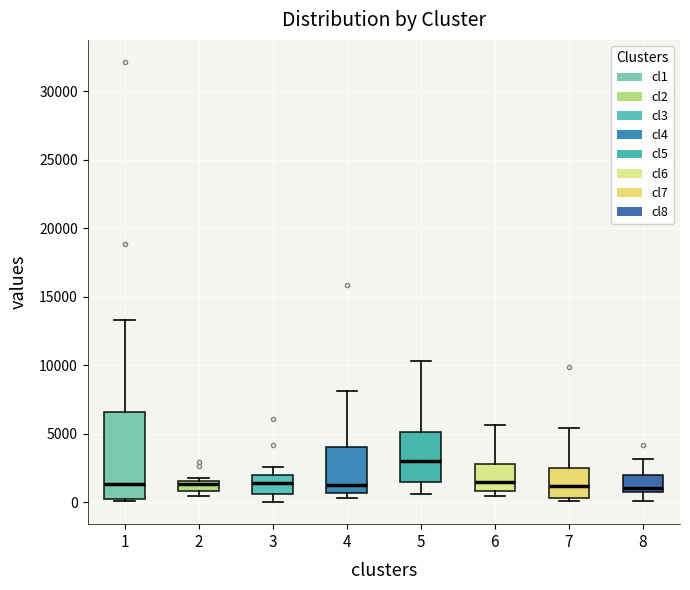

Which box is the tallest, from its lower edge to its upper edge?

1